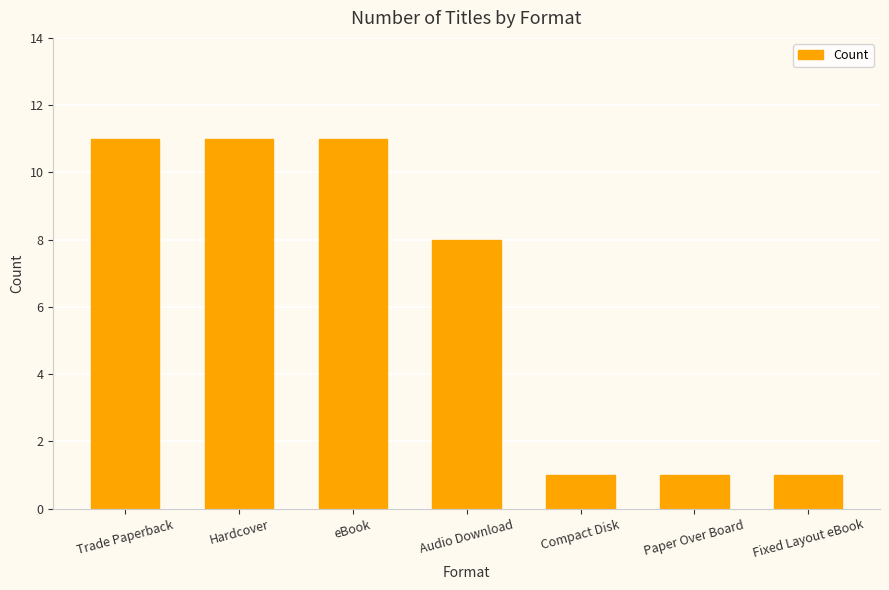

How many values are below 8?

3